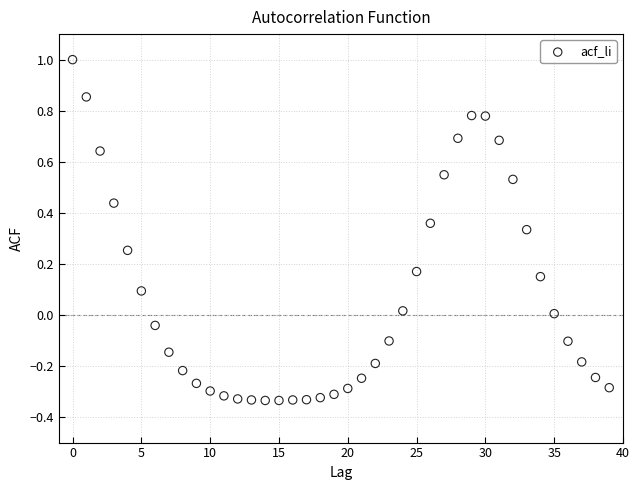

What is the range of Y values (max minus min)?

1.3